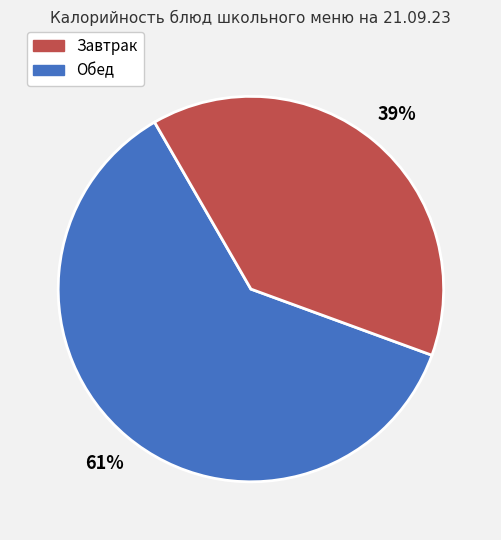

Is there any slice that represents more than half of the pie?

Yes